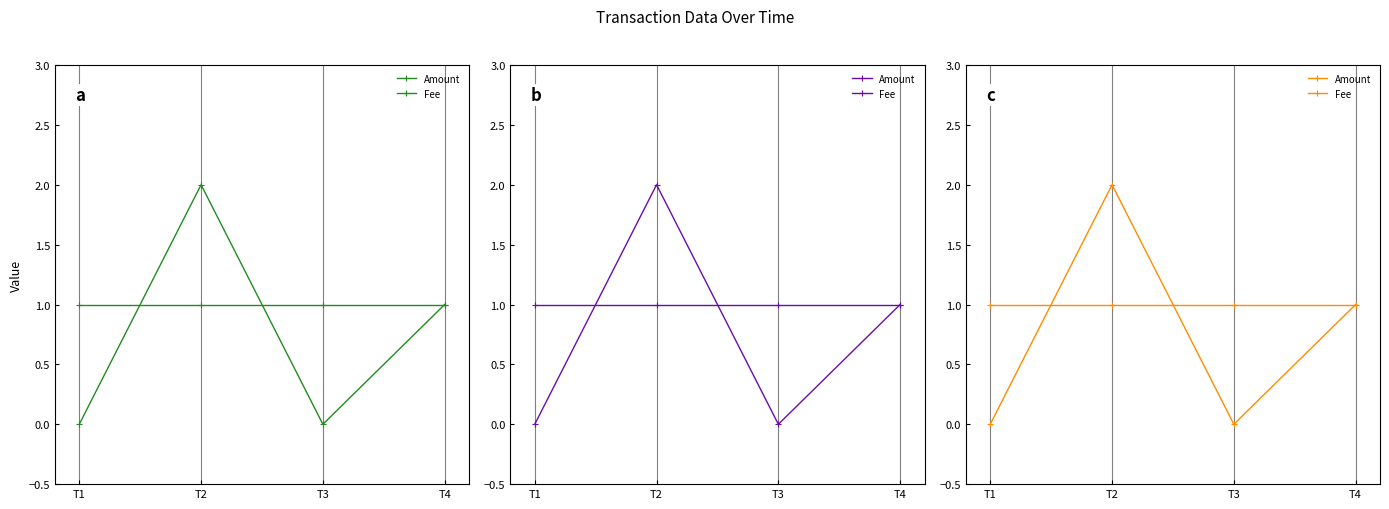

True or false: Amount and Fee intersect in this chart.

True